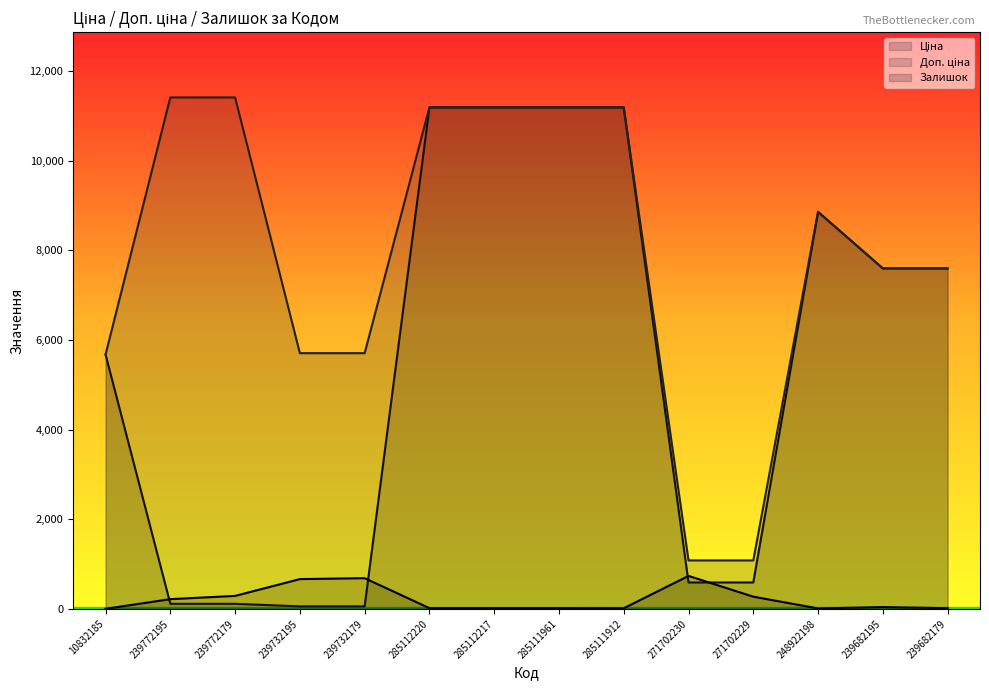

True or false: Ціна has a value of 101.1 at 239732179.

False